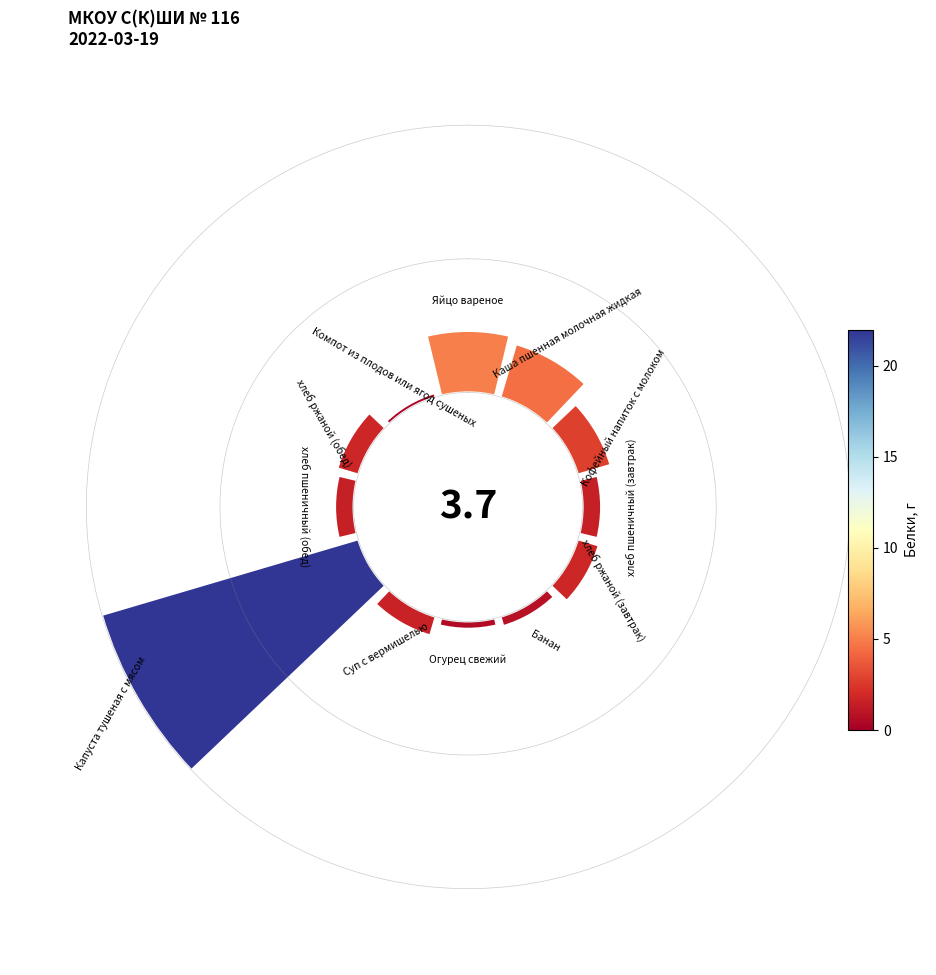

Is it true that 0 is 6% of the pie?

False